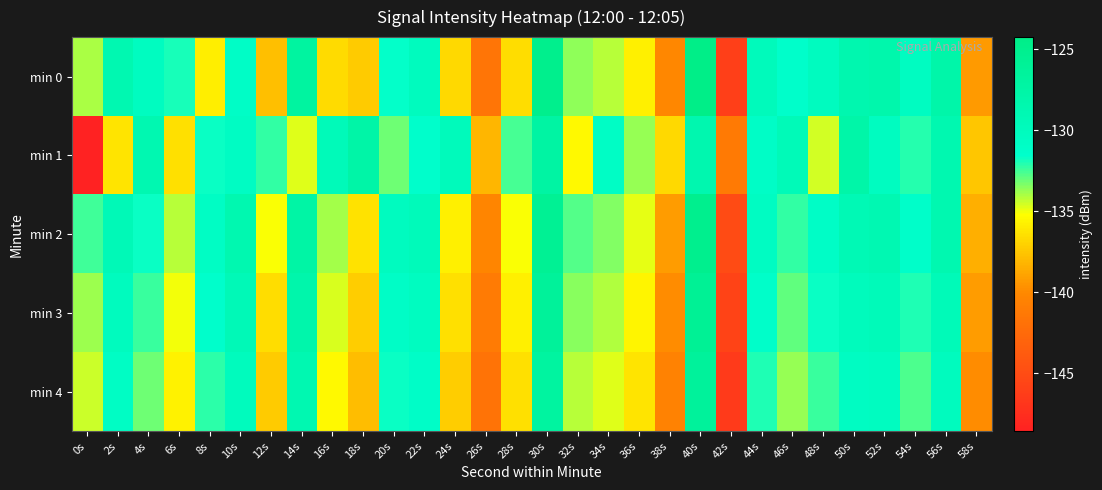

How many data points does each series have?

30